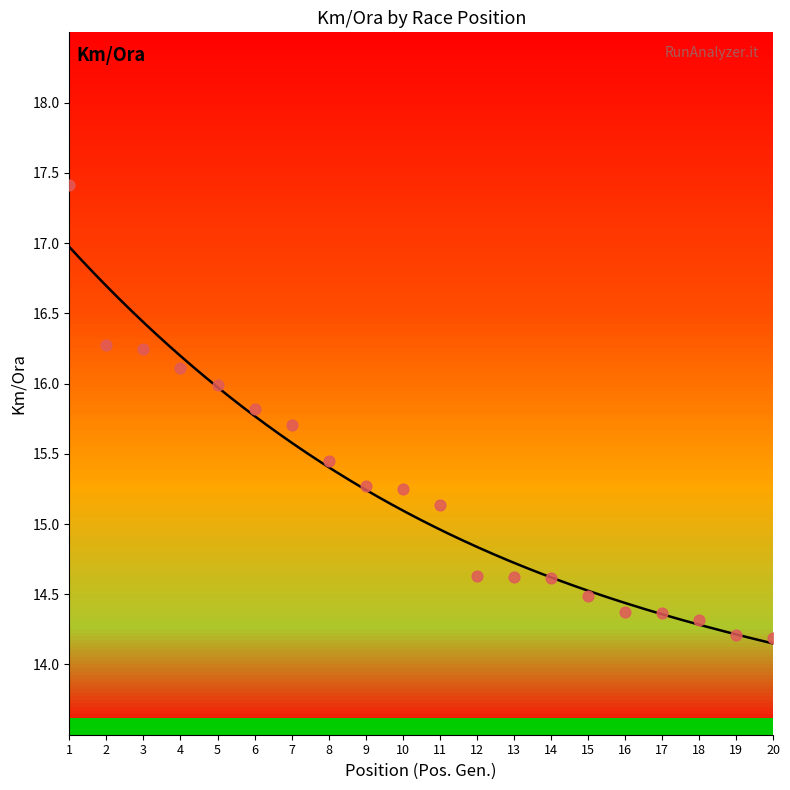

Which has a higher value, 2 or 19?

2